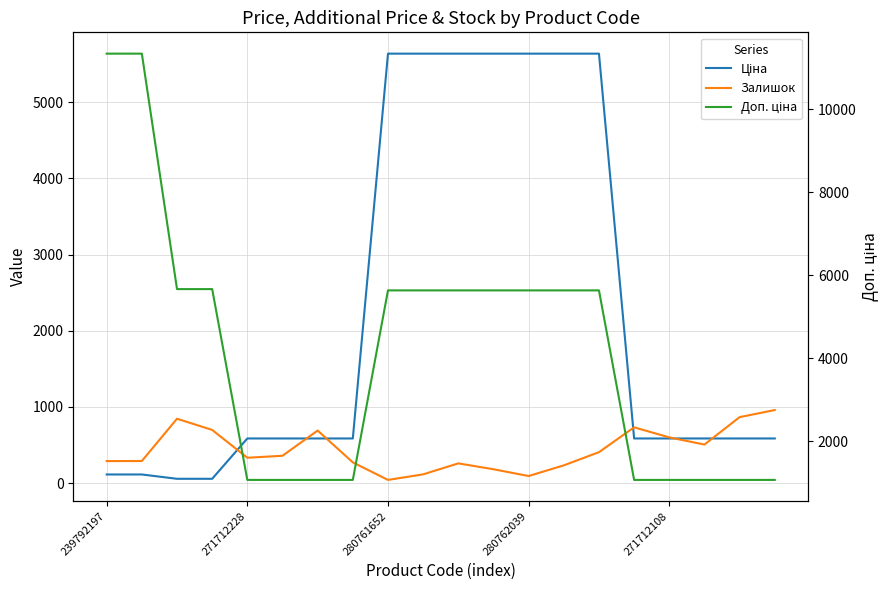

How many series are shown in this chart?

3